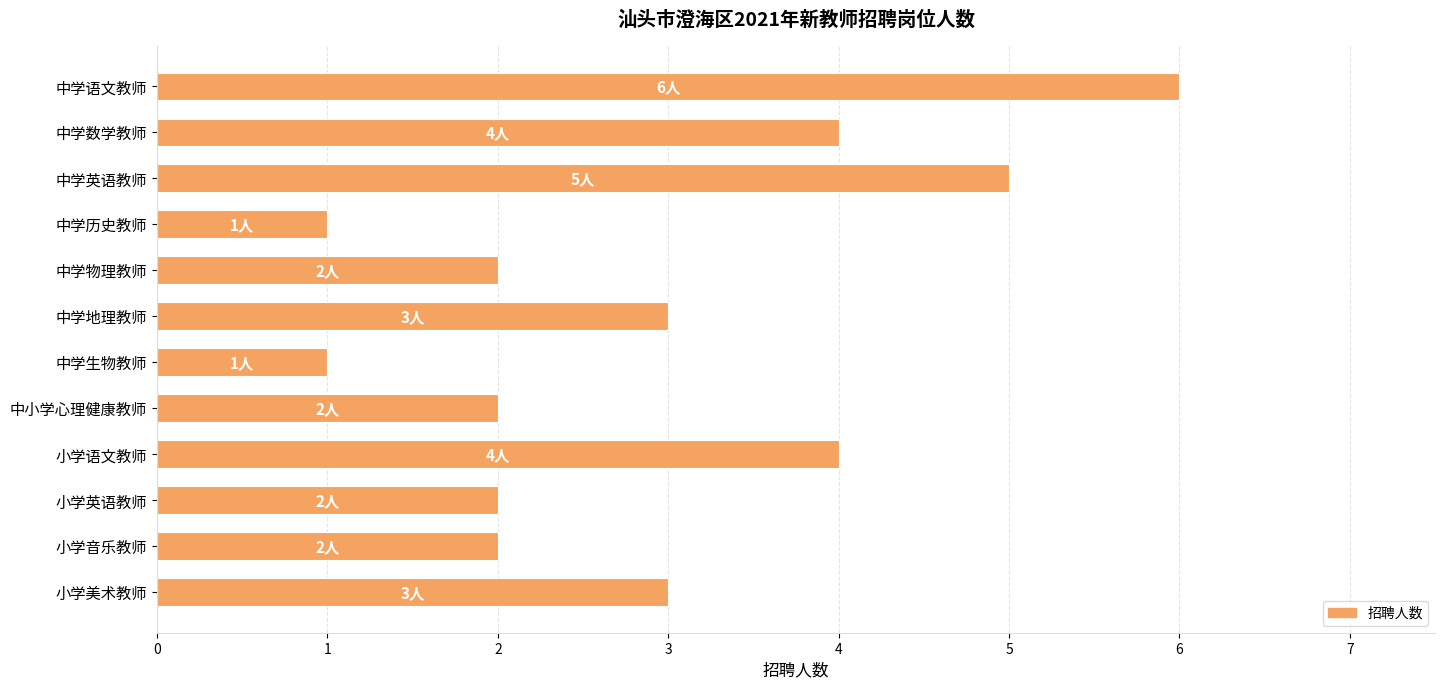

Approximately how many times larger is the value at 中学生物教师 compared to 中小学心理健康教师?

0.5